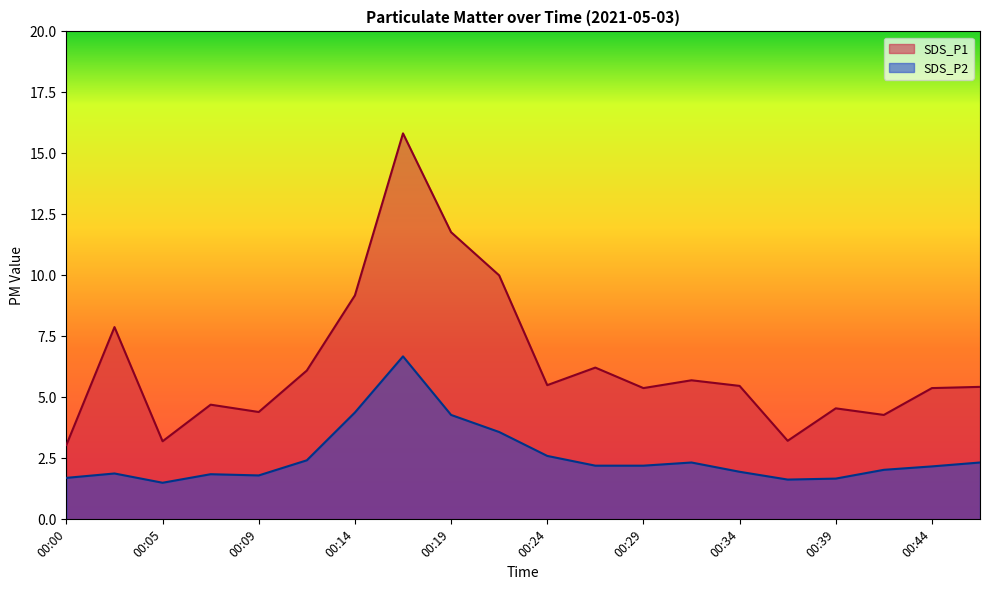

How many lines are shown in the chart?

2